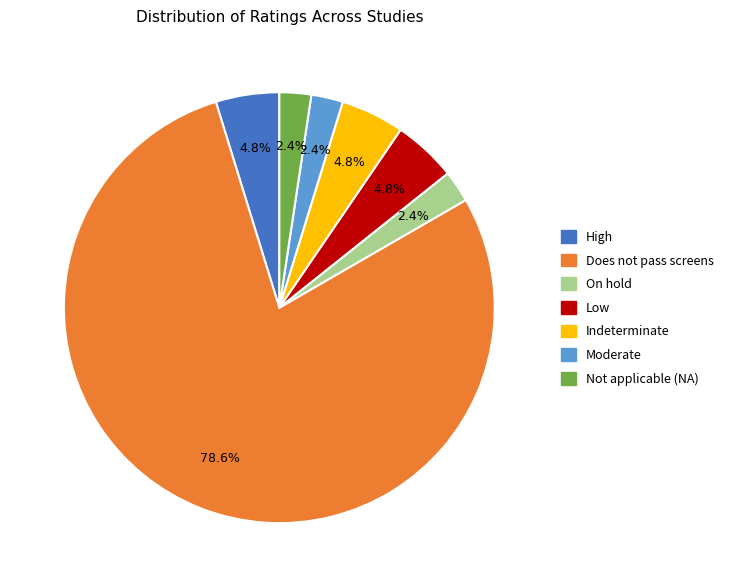

To the nearest percent, what is the difference between the Indeterminate and Not applicable (NA) slice percentages?

2%